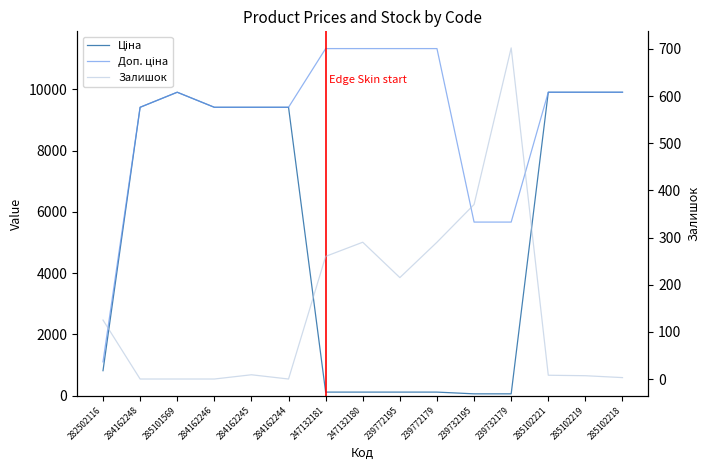

What is the difference between the maximum and minimum values in the Доп. ціна series?

10232.2